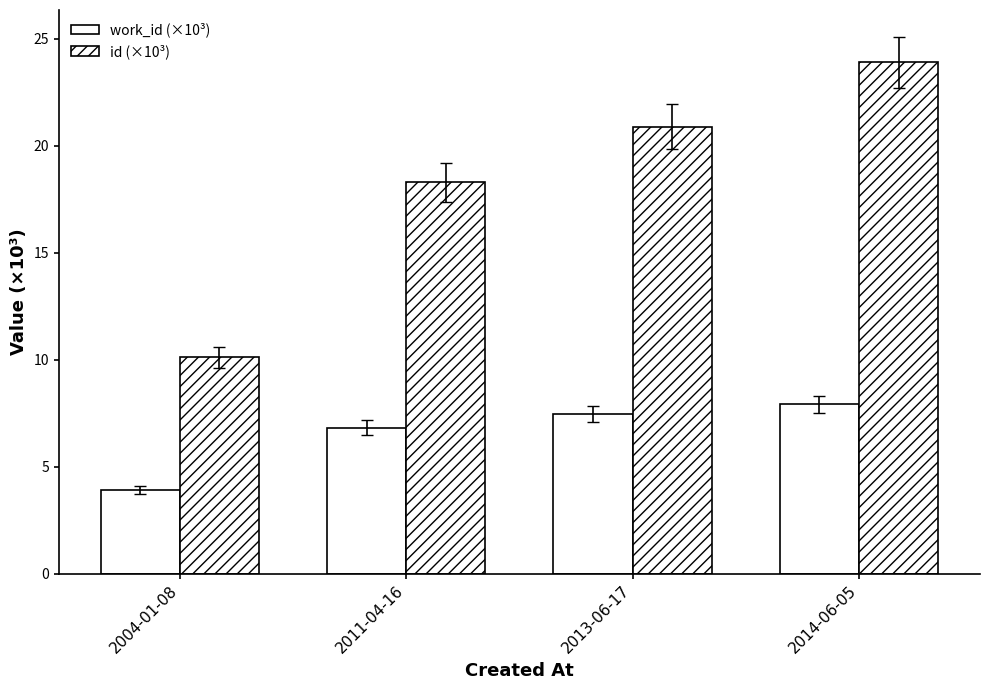

How many data points does each series have?

4